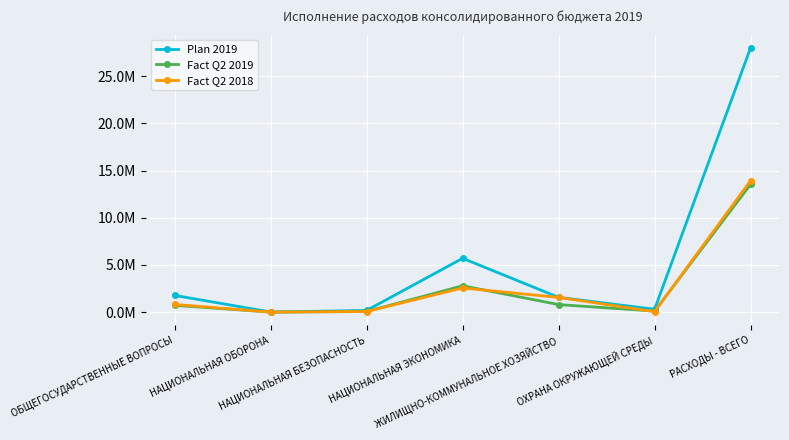

Reading right to left, extract all data points from this chart.

Plan 2019: РАСХОДЫ - ВСЕГО=28018259.4	ОХРАНА ОКРУЖАЮЩЕЙ СРЕДЫ=306297.6	ЖИЛИЩНО-КОММУНАЛЬНОЕ ХОЗЯЙСТВО=1570795.4	НАЦИОНАЛЬНАЯ ЭКОНОМИКА=5706688.2	НАЦИОНАЛЬНАЯ БЕЗОПАСНОСТЬ=181666.0	НАЦИОНАЛЬНАЯ ОБОРОНА=13935.6	ОБЩЕГОСУДАРСТВЕННЫЕ ВОПРОСЫ=1775768.4
Fact Q2 2019: РАСХОДЫ - ВСЕГО=13546169.0	ОХРАНА ОКРУЖАЮЩЕЙ СРЕДЫ=112158.8	ЖИЛИЩНО-КОММУНАЛЬНОЕ ХОЗЯЙСТВО=802369.9	НАЦИОНАЛЬНАЯ ЭКОНОМИКА=2794850.1	НАЦИОНАЛЬНАЯ БЕЗОПАСНОСТЬ=71158.9	НАЦИОНАЛЬНАЯ ОБОРОНА=5675.4	ОБЩЕГОСУДАРСТВЕННЫЕ ВОПРОСЫ=721561.3
Fact Q2 2018: РАСХОДЫ - ВСЕГО=13942329.0	ОХРАНА ОКРУЖАЮЩЕЙ СРЕДЫ=47323.5	ЖИЛИЩНО-КОММУНАЛЬНОЕ ХОЗЯЙСТВО=1562398.2	НАЦИОНАЛЬНАЯ ЭКОНОМИКА=2561480.9	НАЦИОНАЛЬНАЯ БЕЗОПАСНОСТЬ=65101.8	НАЦИОНАЛЬНАЯ ОБОРОНА=4641.0	ОБЩЕГОСУДАРСТВЕННЫЕ ВОПРОСЫ=818238.8